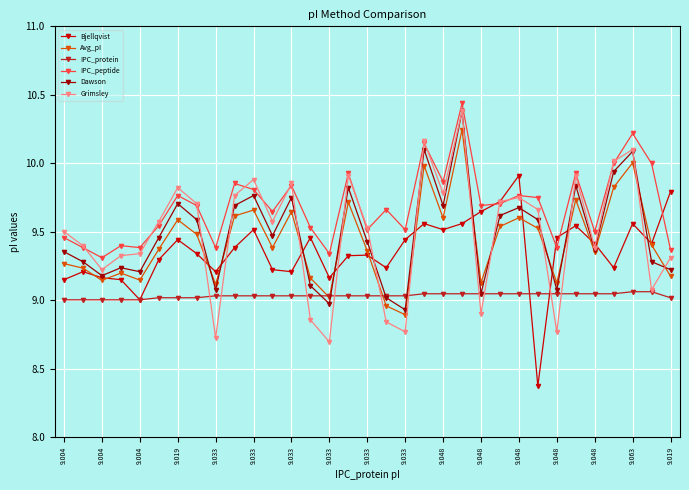

True or false: IPC_peptide and Bjellqvist intersect in this chart.

True